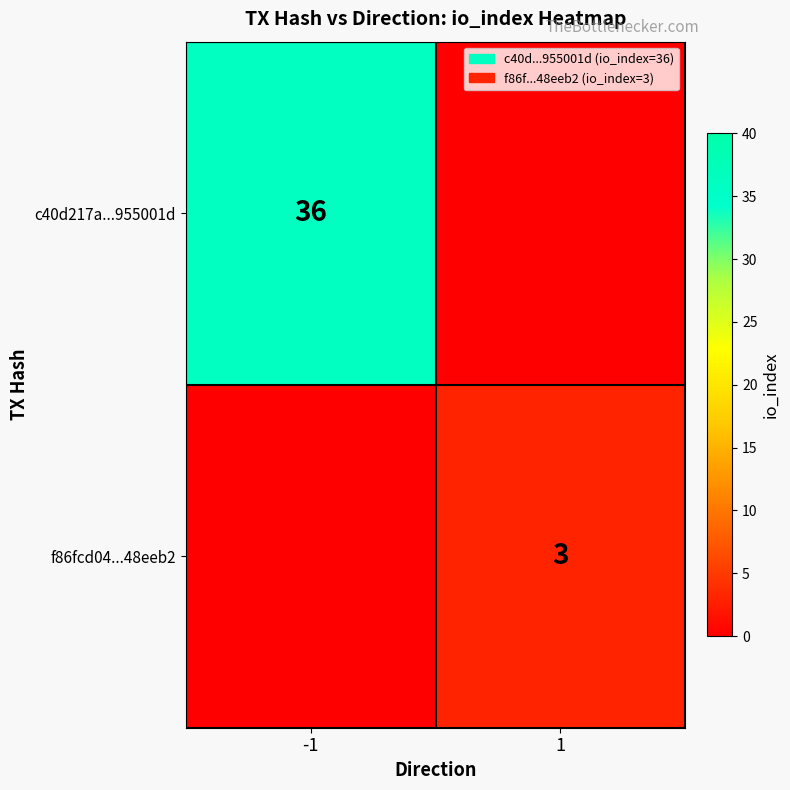

List the series in order of their peak value, highest first.

c40d217a...955001d, f86fcd04...48eeb2